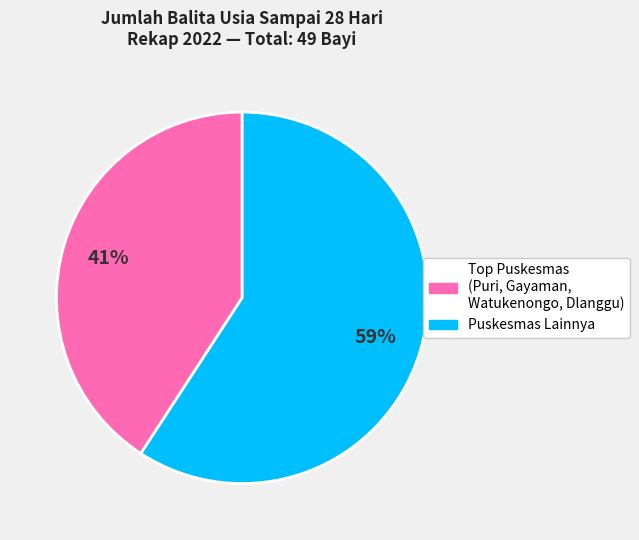

Is there any slice that represents more than half of the pie?

Yes